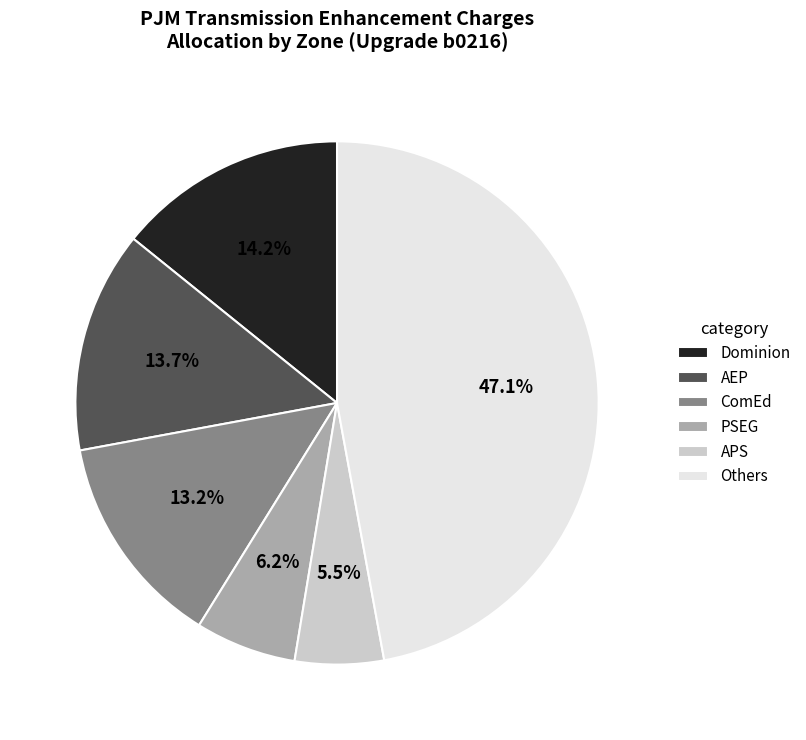

Which category has the smallest portion of the pie?

APS